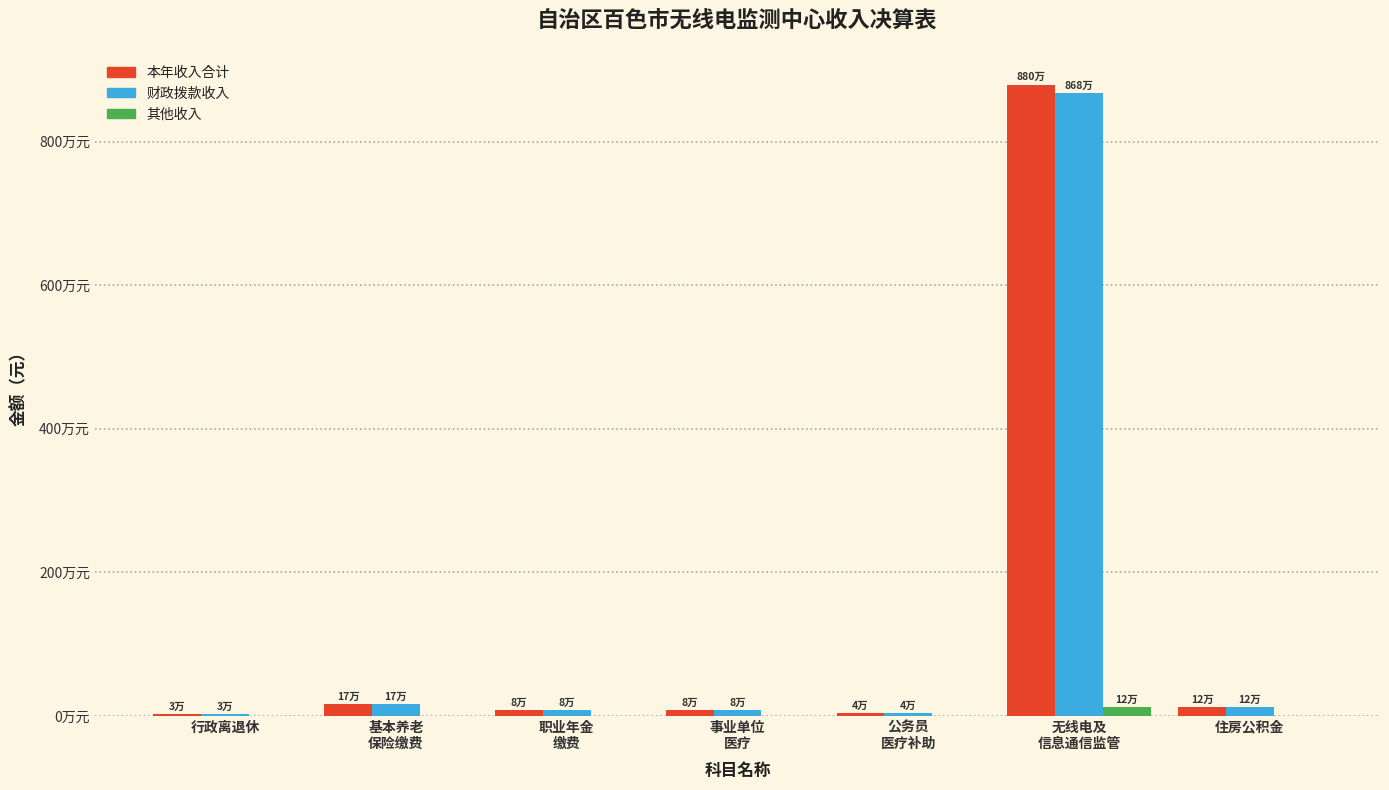

Rank the series at 公务员
医疗补助 from highest to lowest value.

本年收入合计, 财政拨款收入, 其他收入